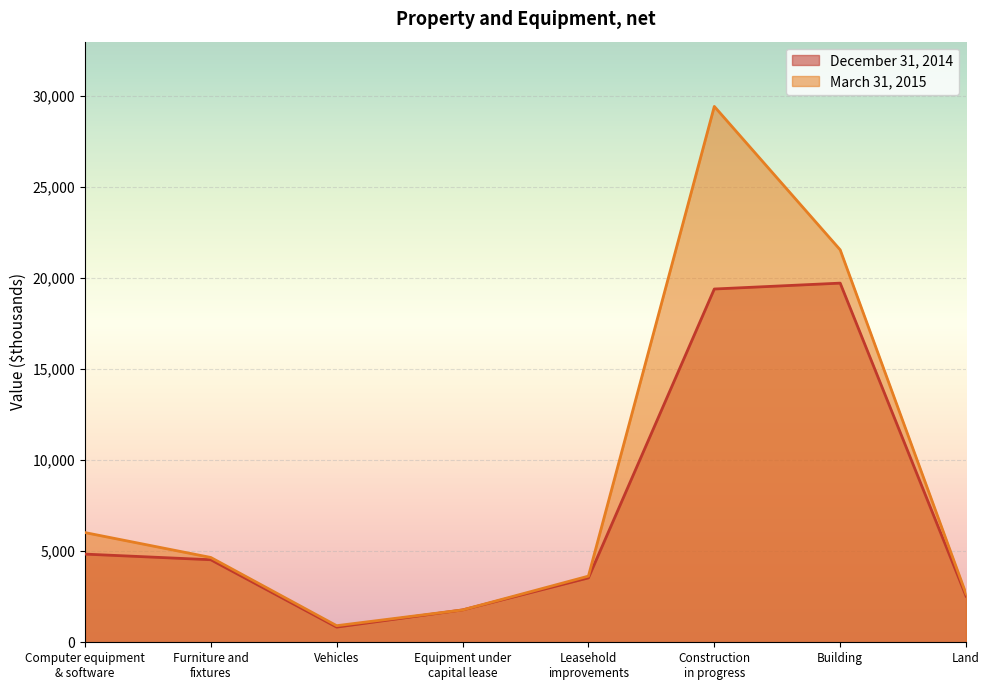

What is the label of the 8th point from the left?

Land